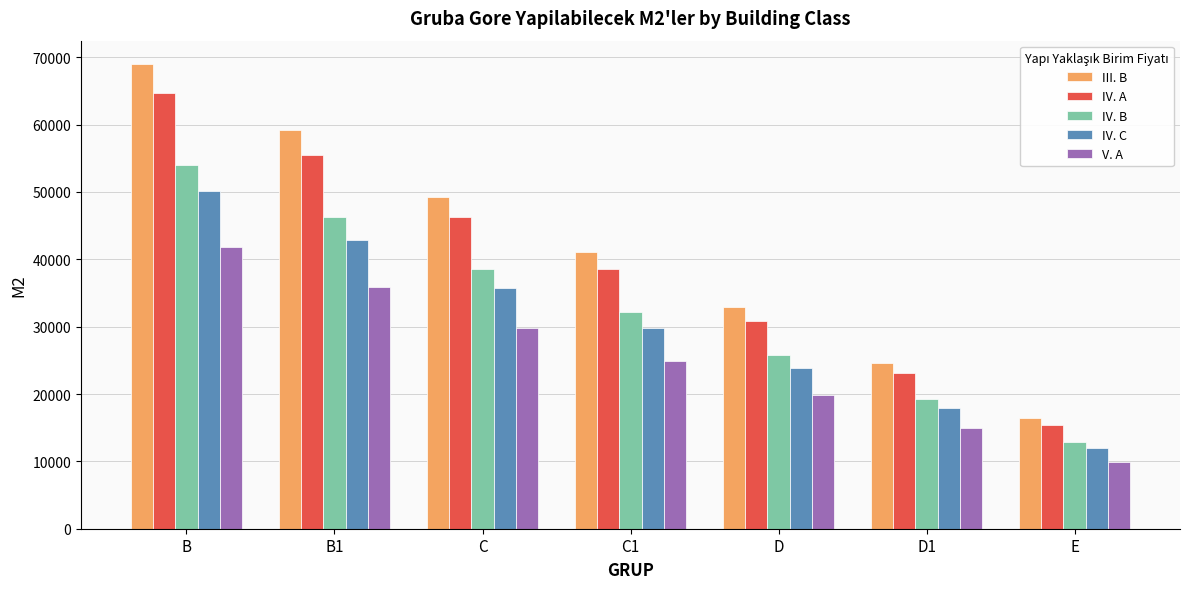

How many values in the IV. A series are below 38516?

3